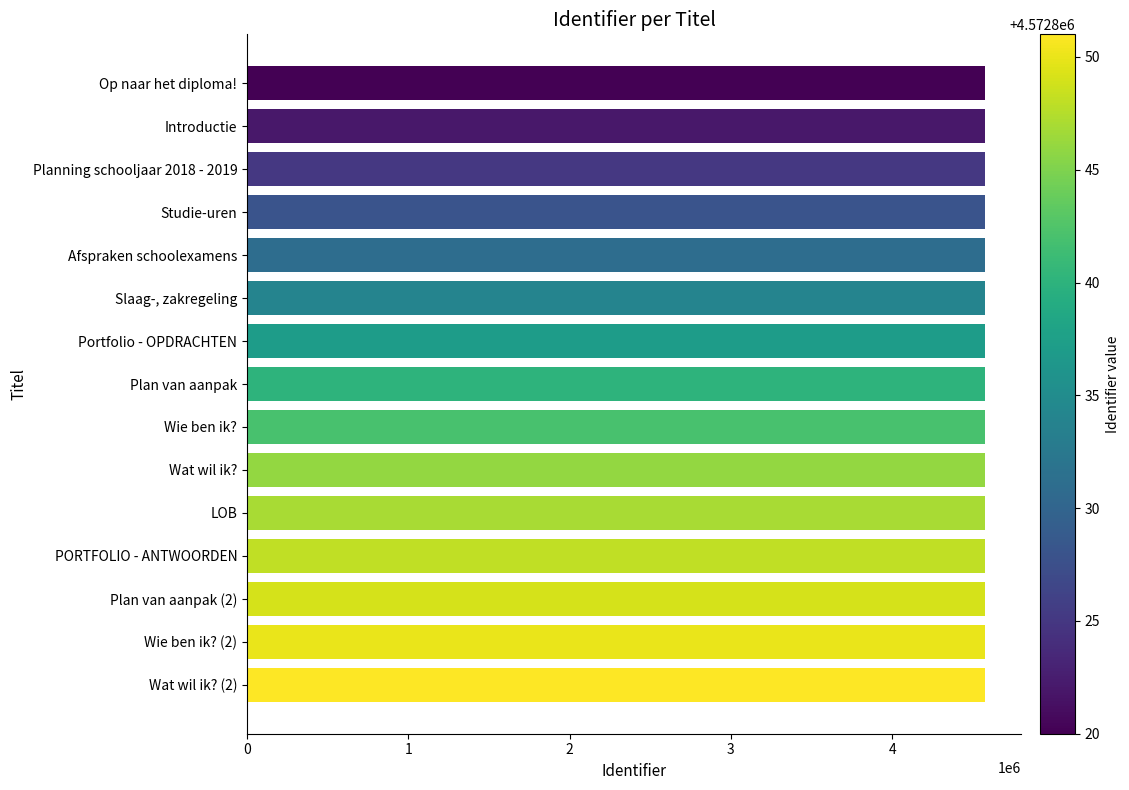

What is the maximum value shown in the chart?

4572851